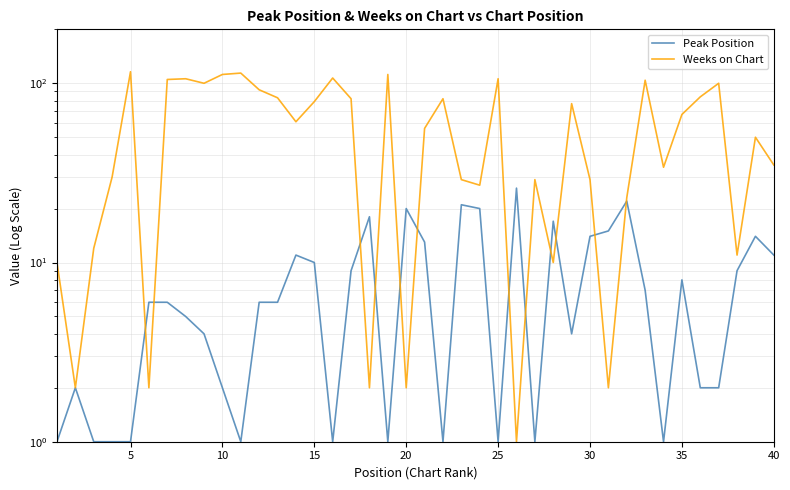

Does the chart have visible grid lines?

Yes